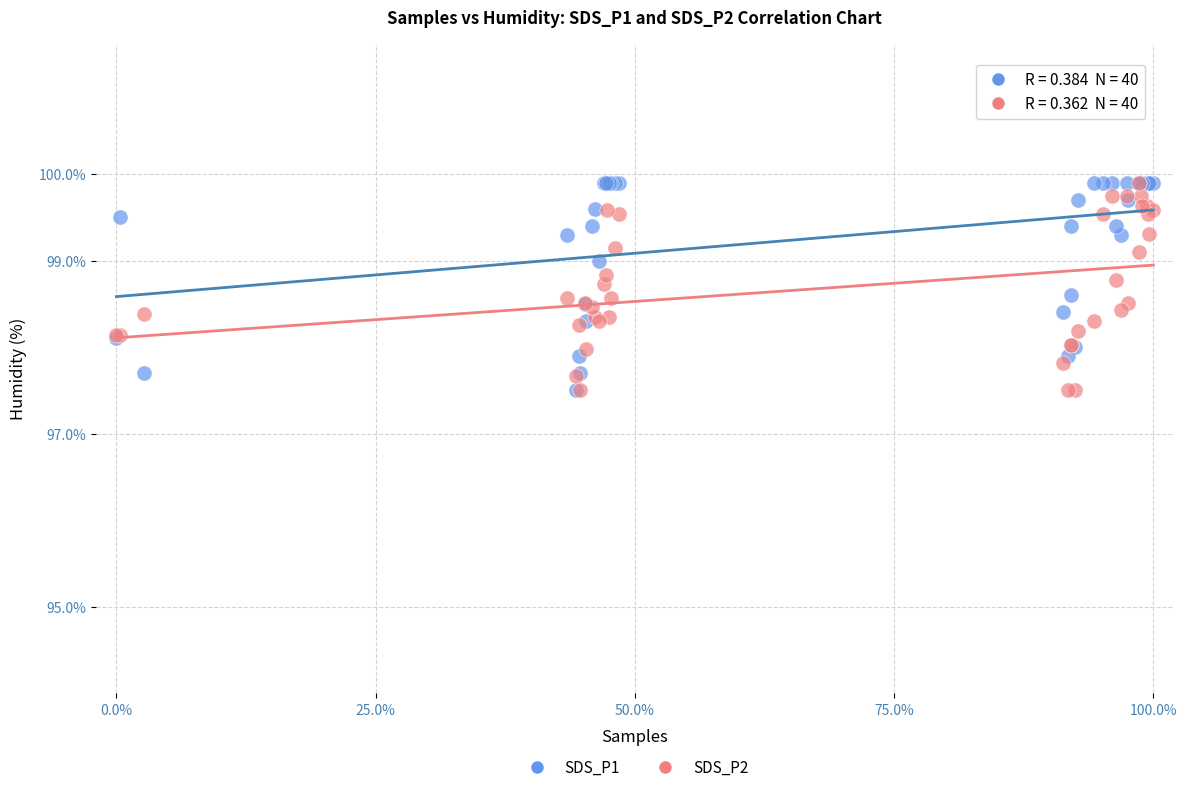

What are all the series names shown in the legend?

SDS_P1, SDS_P2